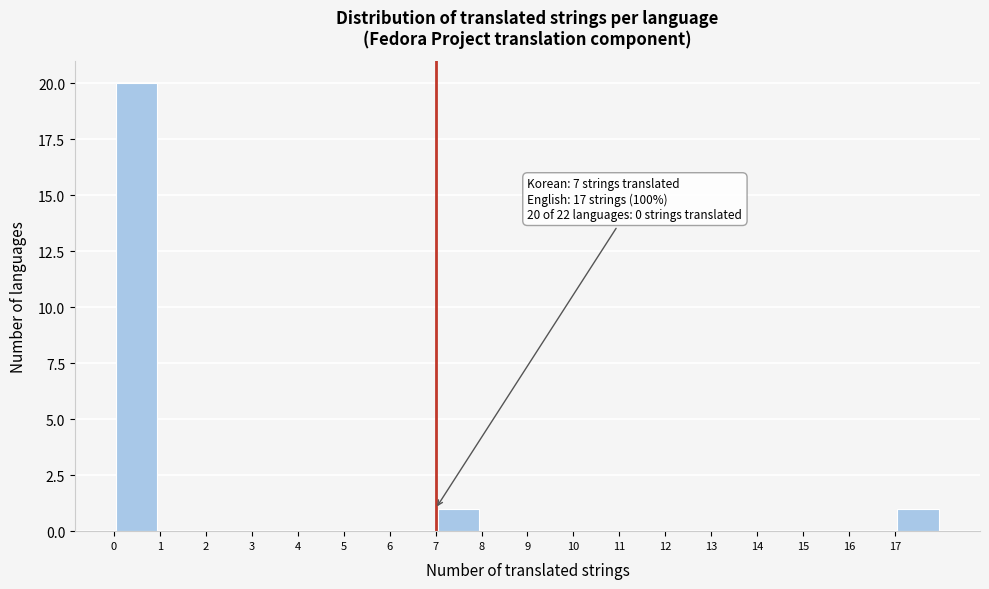

Over which range of the x-axis is the bar tallest?

0 to 1